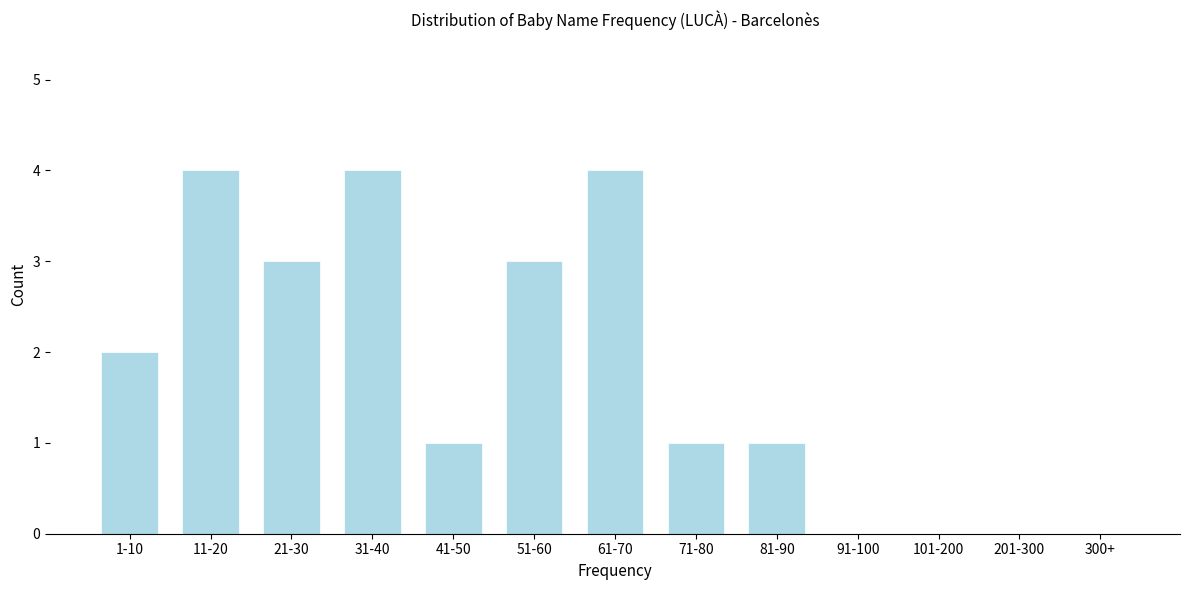

Reading left to right, transcribe all the data shown in this chart.

1-10=2	11-20=4	21-30=3	31-40=4	41-50=1	51-60=3	61-70=4	71-80=1	81-90=1	91-100=0	101-200=0	201-300=0	300+=0